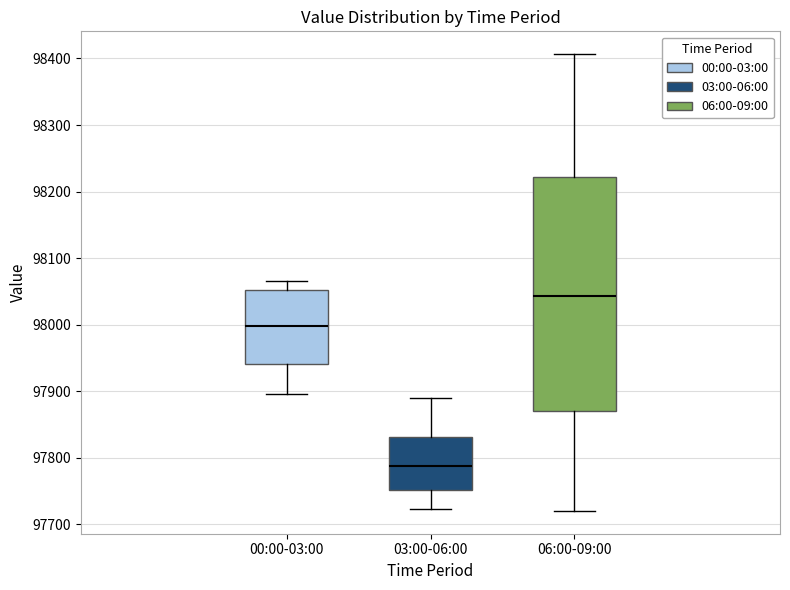

Where does the median line of the box for 00:00-03:00 sit on the y-axis? The values are not printed on the chart, so give them approximately, as read against the axis.

98000